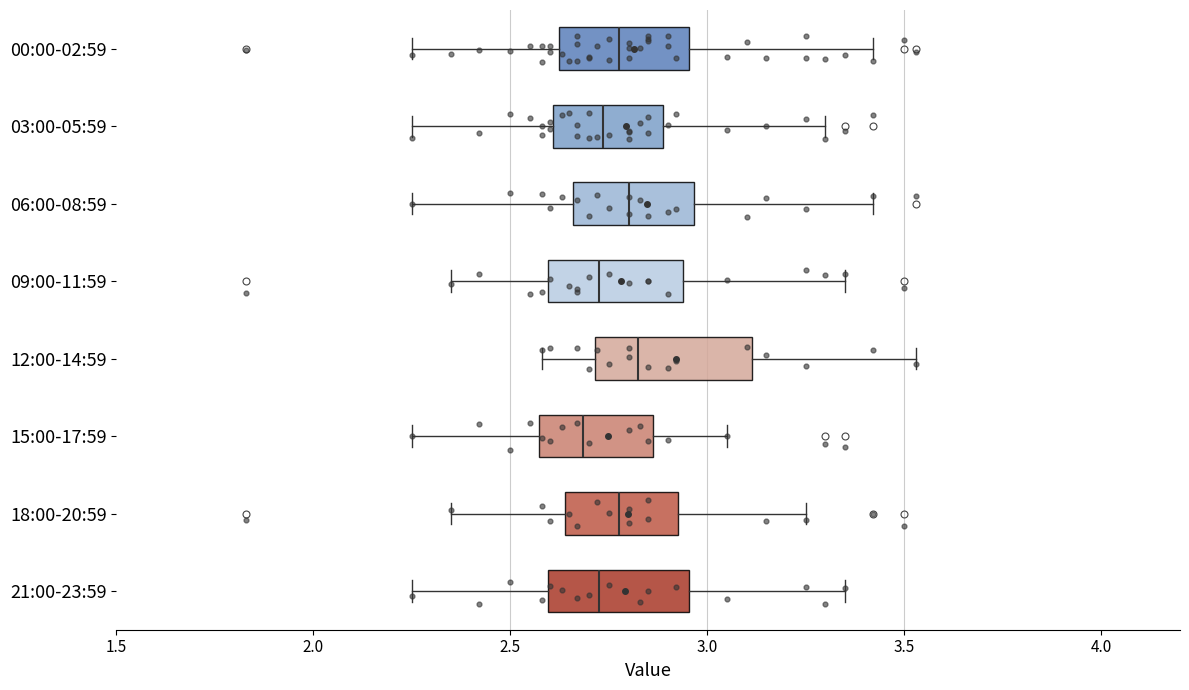

Reading bottom to top, read every box against the x-axis: the position of its median line, the range the box covers, and the ends of its whiskers. The values are not printed on the chart, so give them approximately, as read against the axis.

21:00-23:59: median 2.75, box 2.60 to 2.95, whiskers 2.25 to 3.35
18:00-20:59: median 2.80, box 2.65 to 2.95, whiskers 2.35 to 3.25
15:00-17:59: median 2.70, box 2.55 to 2.85, whiskers 2.25 to 3.05
12:00-14:59: median 2.85, box 2.70 to 3.10, whiskers 2.60 to 3.55
09:00-11:59: median 2.75, box 2.60 to 2.95, whiskers 2.35 to 3.35
06:00-08:59: median 2.80, box 2.65 to 2.95, whiskers 2.25 to 3.40
03:00-05:59: median 2.75, box 2.60 to 2.90, whiskers 2.25 to 3.30
00:00-02:59: median 2.80, box 2.60 to 2.95, whiskers 2.25 to 3.40